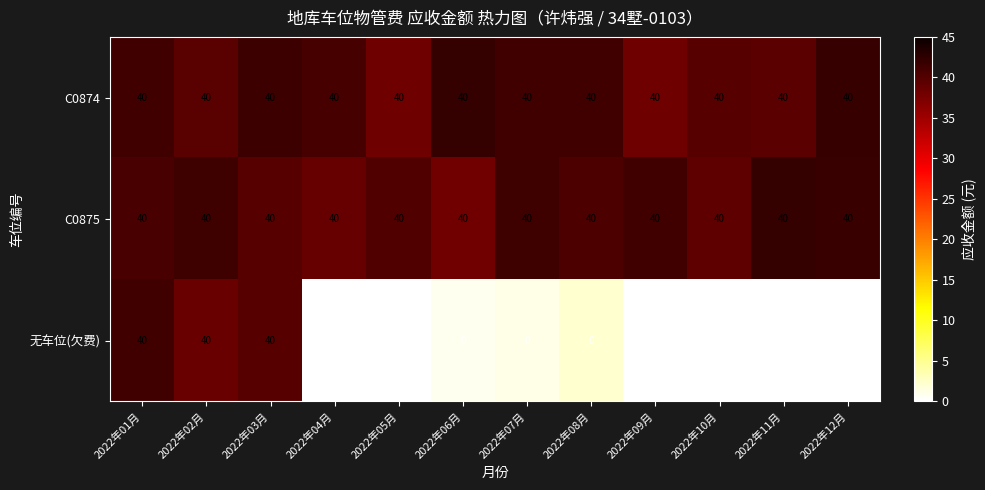

What is the greatest value displayed?

40